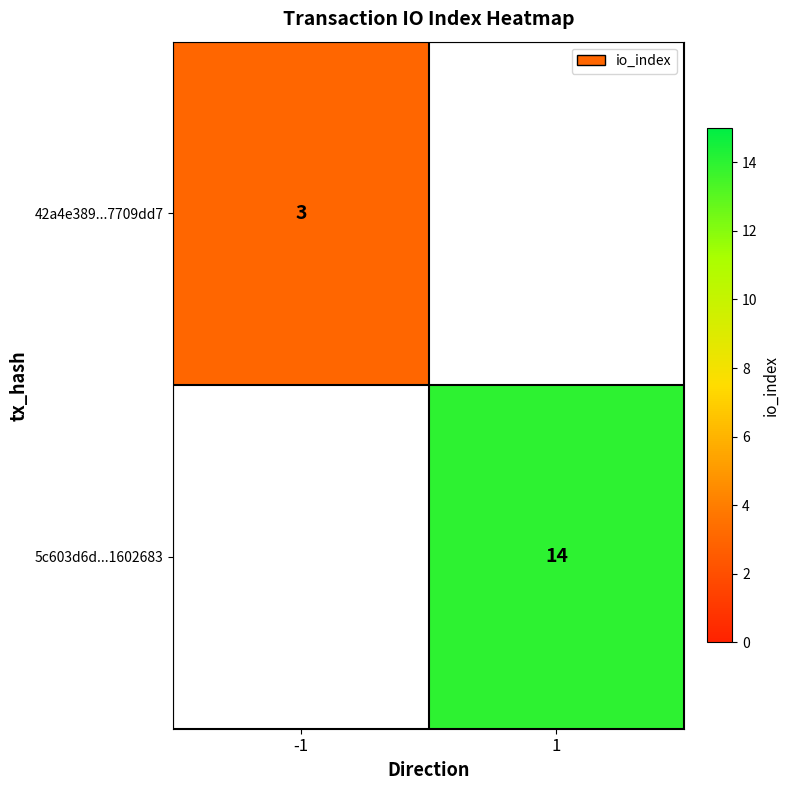

The 42a4e389...7709dd7 series shows 3 at -1. True or false?

True